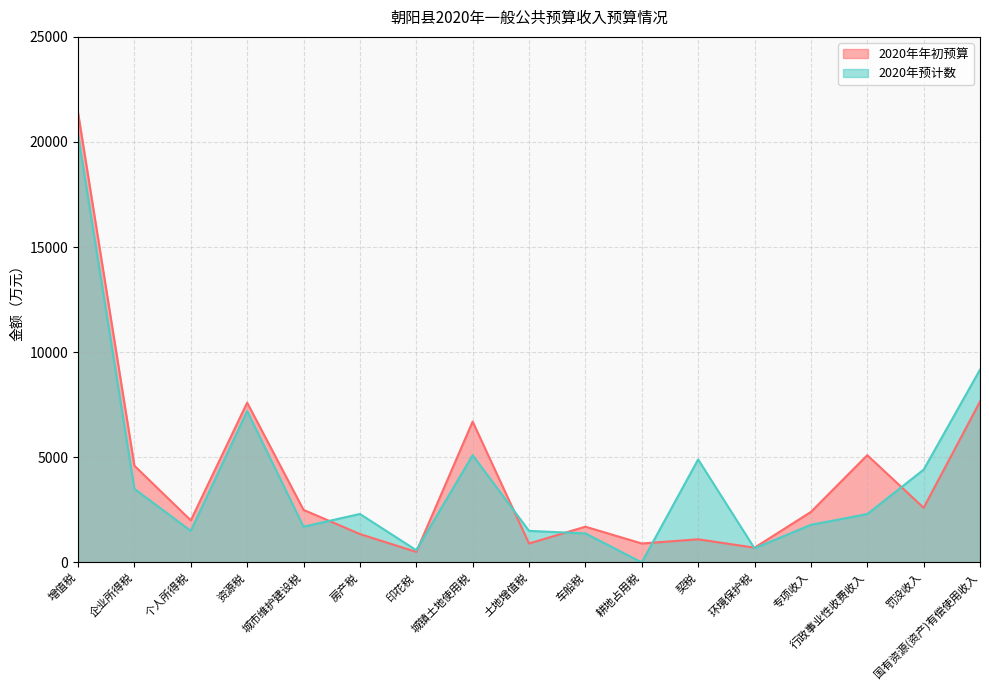

What is the difference between the maximum and minimum values in the 2020年年初预算 series?

20900